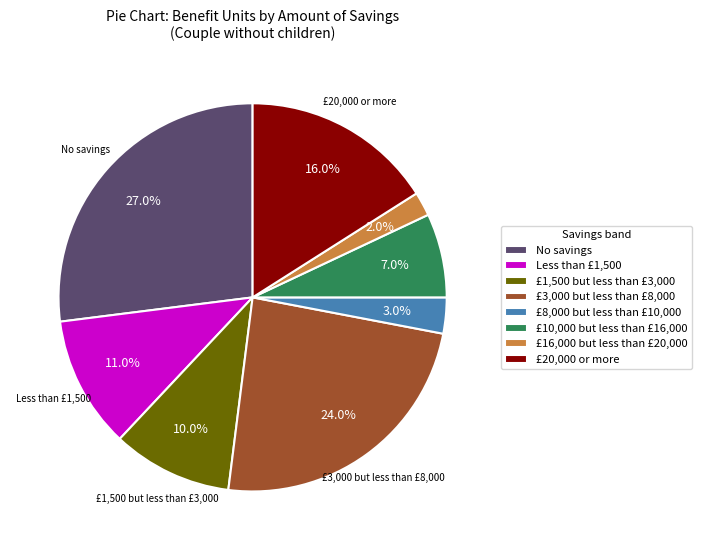

Is there a majority slice in this chart?

No